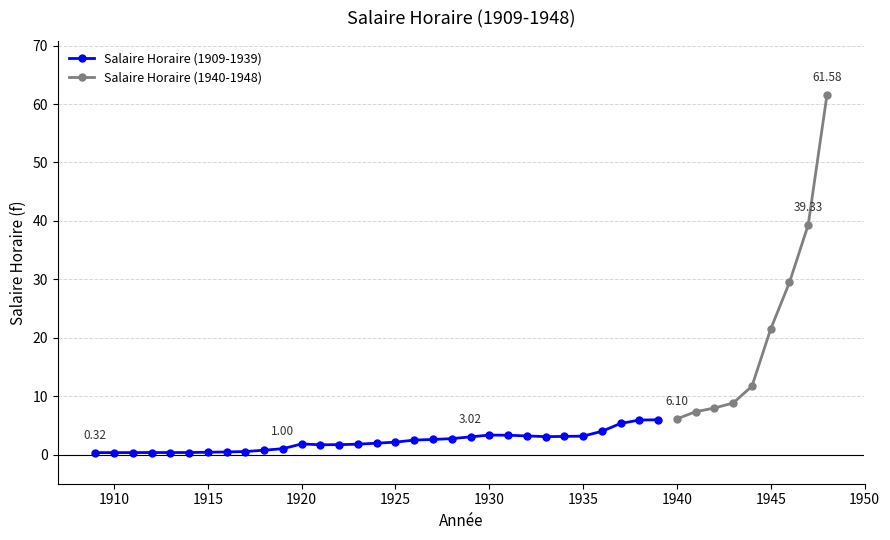

Reading left to right, extract all data points from this chart.

0.3	0.3	0.3	0.3	0.3	0.3	0.4	0.4	0.5	0.7	1.0	1.8	1.7	1.7	1.8	1.9	2.1	2.5	2.6	2.7	3.0	3.3	3.3	3.2	3.1	3.1	3.1	4.0	5.3	5.9	6.0	6.1	7.3	8.0	8.8	11.7	21.5	29.4	39.3	61.6